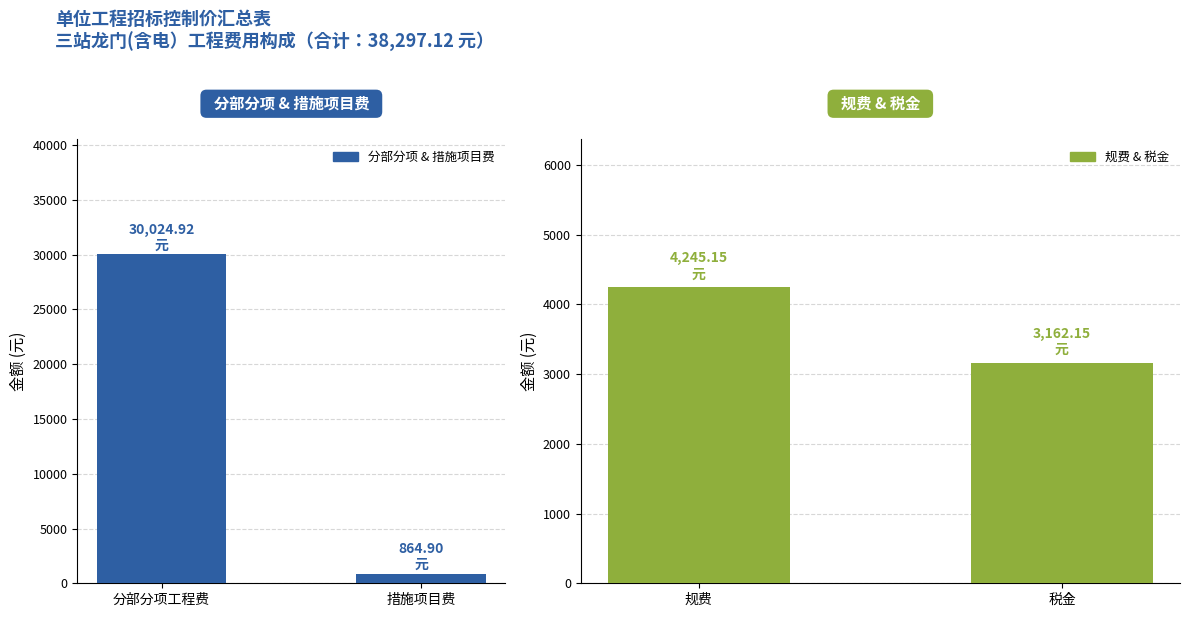

Is the value of 规费 & 税金 at 分部分项工程费 greater than the value of 工程费用 at 分部分项工程费?

No